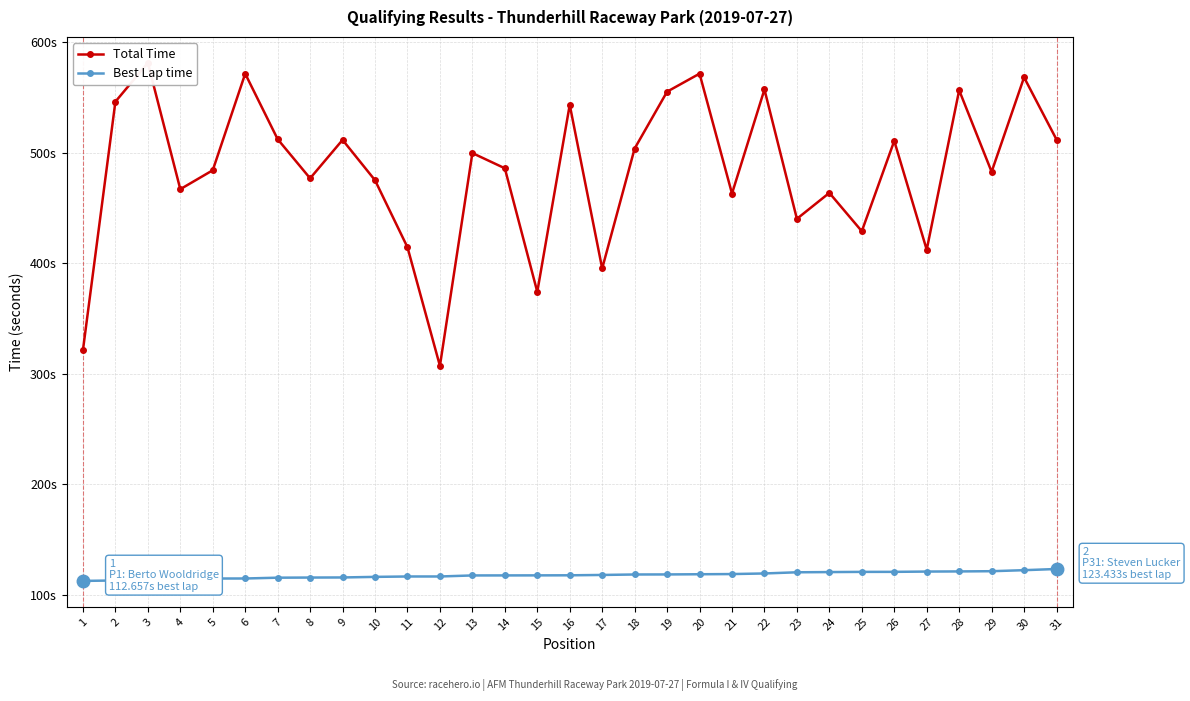

Reading left to right, extract all data points from this chart.

Total Time: 321.4	546.1	581.3	467.0	484.1	571.5	512.2	476.8	511.6	475.1	414.5	307.2	499.7	485.9	374.1	543.3	395.3	503.8	555.2	571.5	463.0	557.2	440.2	463.7	429.0	510.7	412.2	556.5	482.7	568.1	511.9
Best Lap time: 112.7	113.1	113.8	114.6	114.8	114.8	115.6	115.7	115.8	116.3	116.7	116.7	117.6	117.6	117.7	117.7	118.0	118.5	118.5	118.7	118.9	119.4	120.5	120.6	120.8	120.8	121.1	121.2	121.4	122.4	123.4